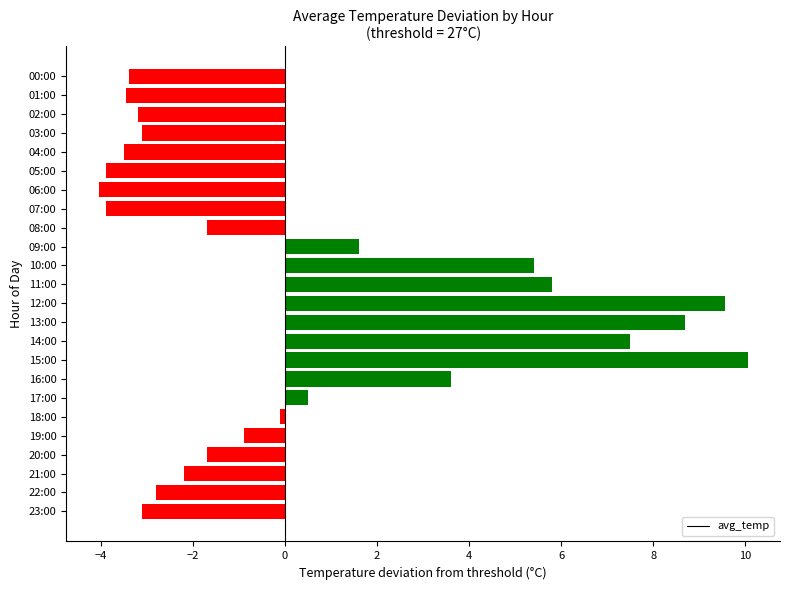

What is the label of the 24th bar from the top?

23:00